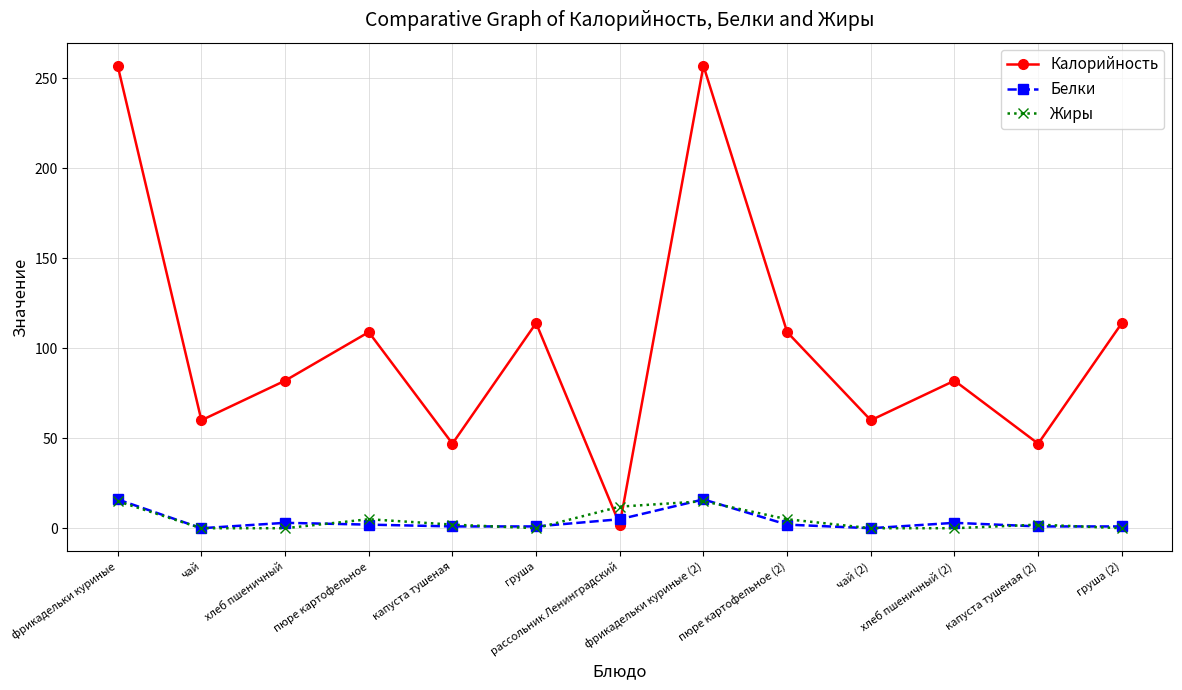

True or false: Калорийность and Белки intersect in this chart.

True